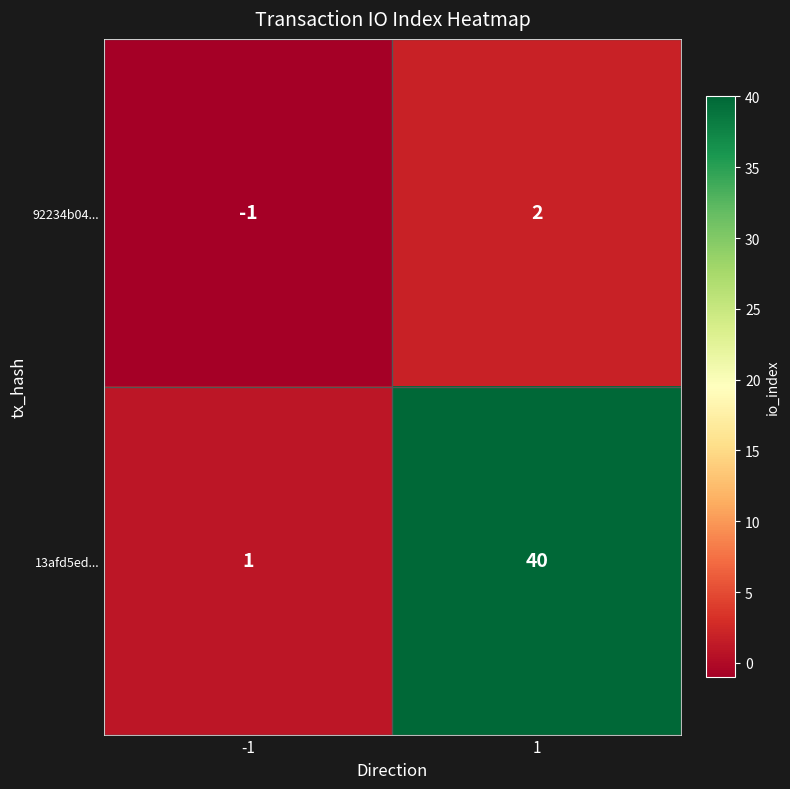

What is the sum of the 13afd5ed... values at 1 and -1?

41